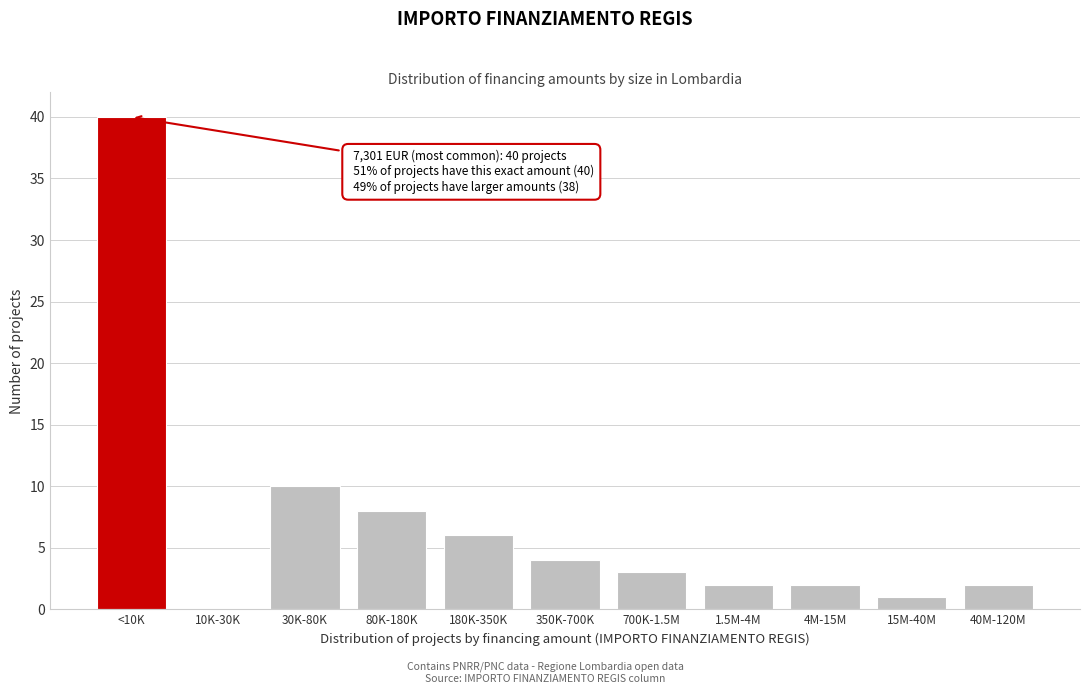

Reading right to left, transcribe all the data shown in this chart.

40M-120M=2	15M-40M=1	4M-15M=2	1.5M-4M=2	700K-1.5M=3	350K-700K=4	180K-350K=6	80K-180K=8	30K-80K=10	10K-30K=0	<10K=40